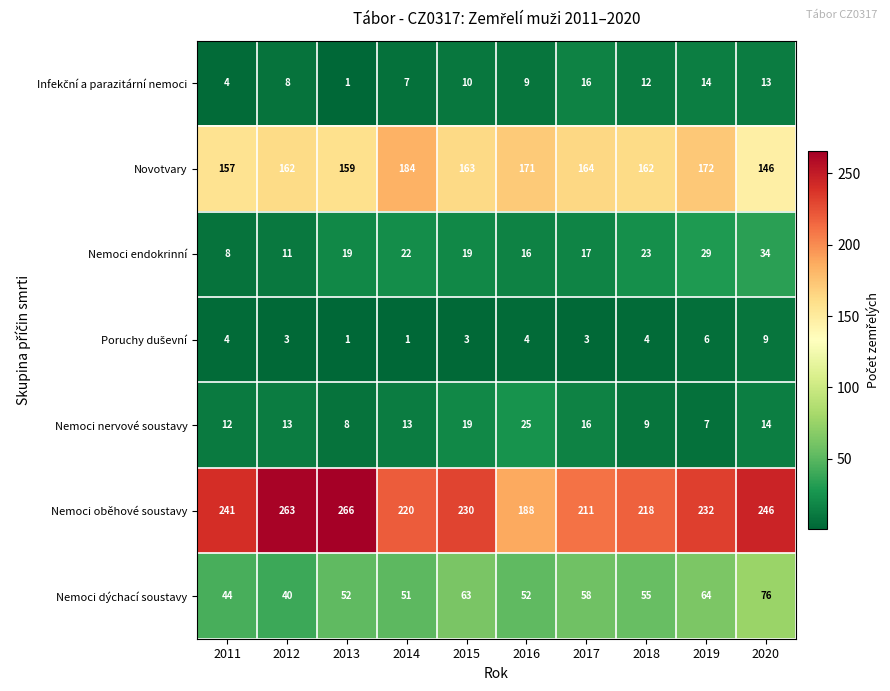

Which series has the largest range (max minus min)?

Nemoci oběhové soustavy